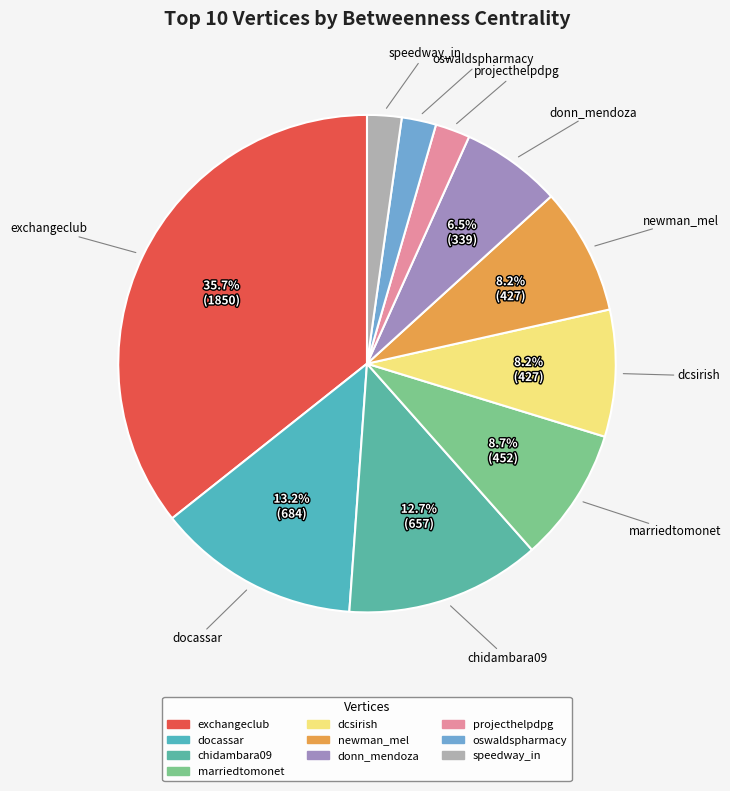

How many slices are in this pie chart?

10